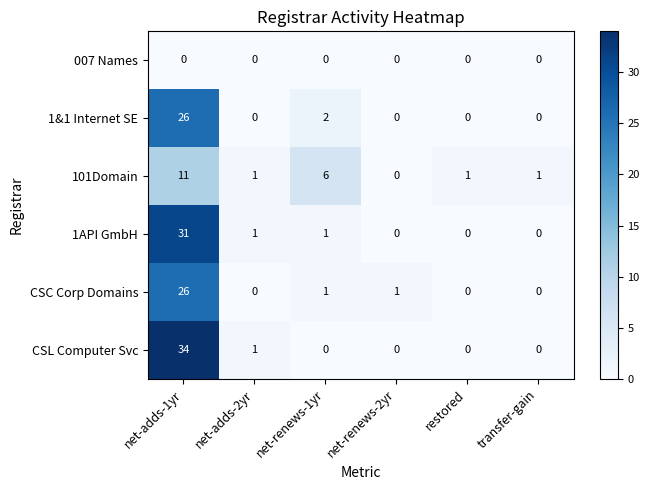

Is it true that 007 Names equals 0 at net-adds-2yr?

True